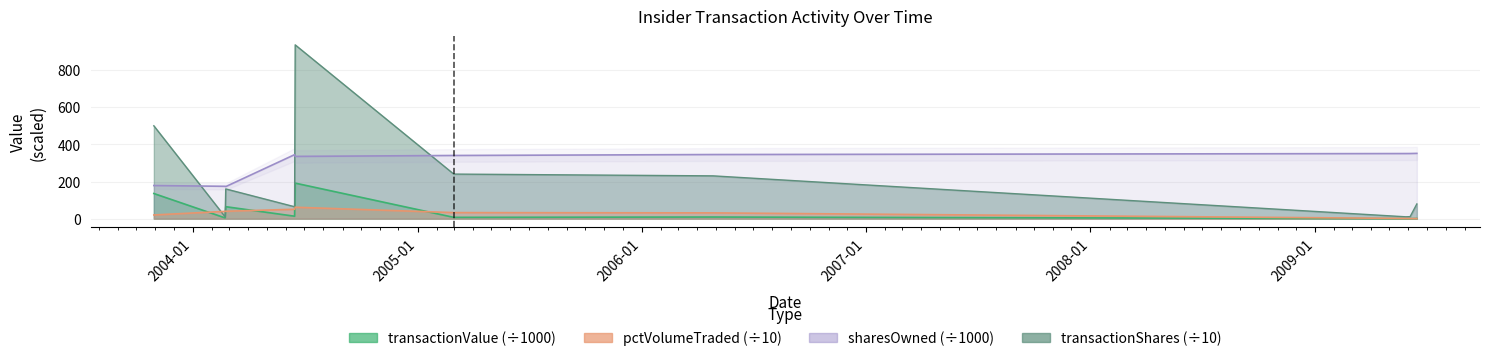

In transactionValue, how many points are lower than both neighbors (excluding endpoints)?

4